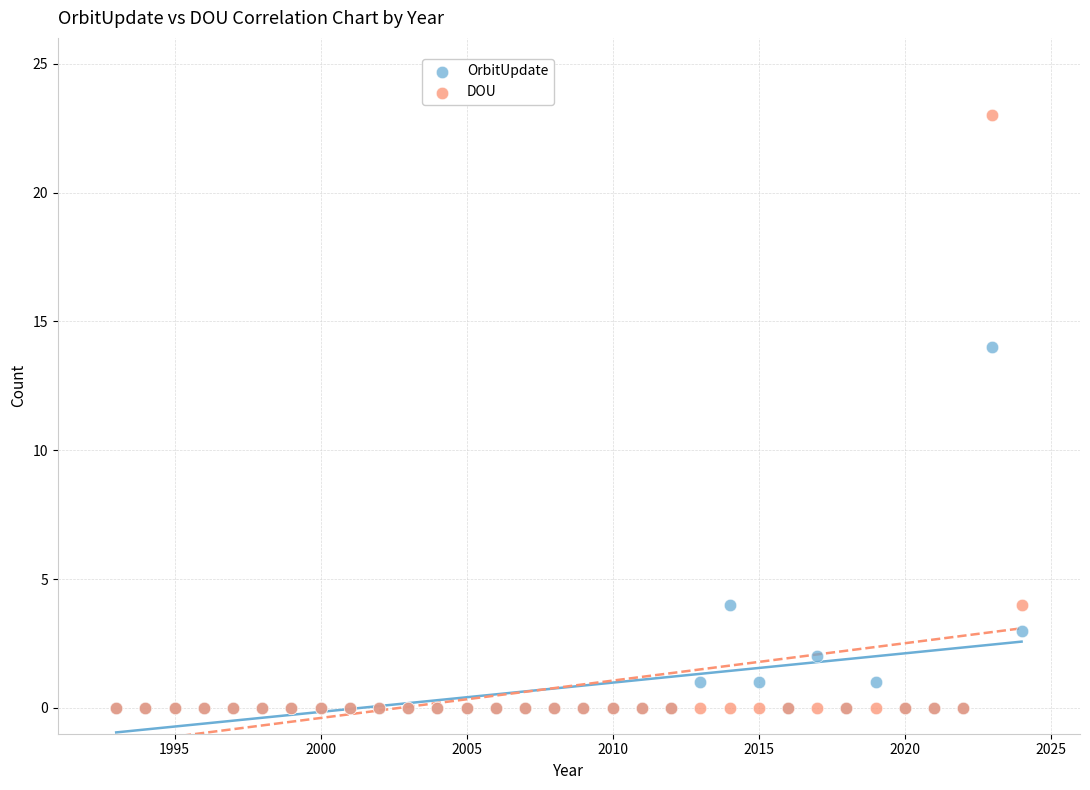

In the DOU series, what Y value is closest to 11?

4